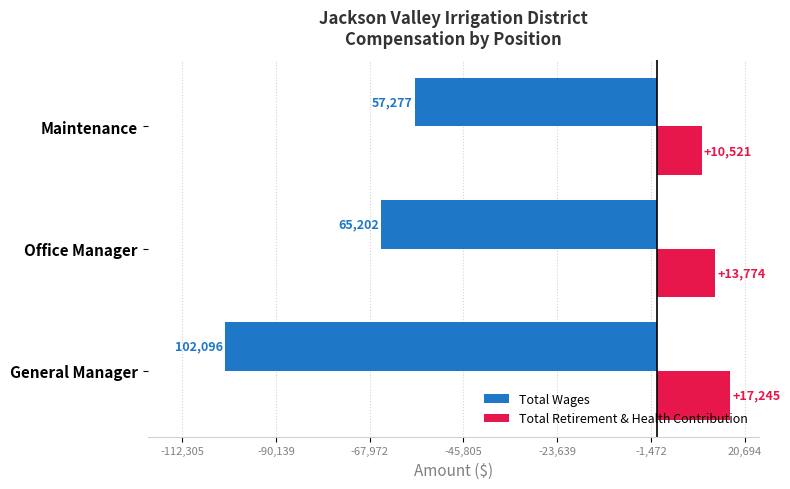

What is the approximate value of Total Retirement & Health Contribution at General Manager?

17245